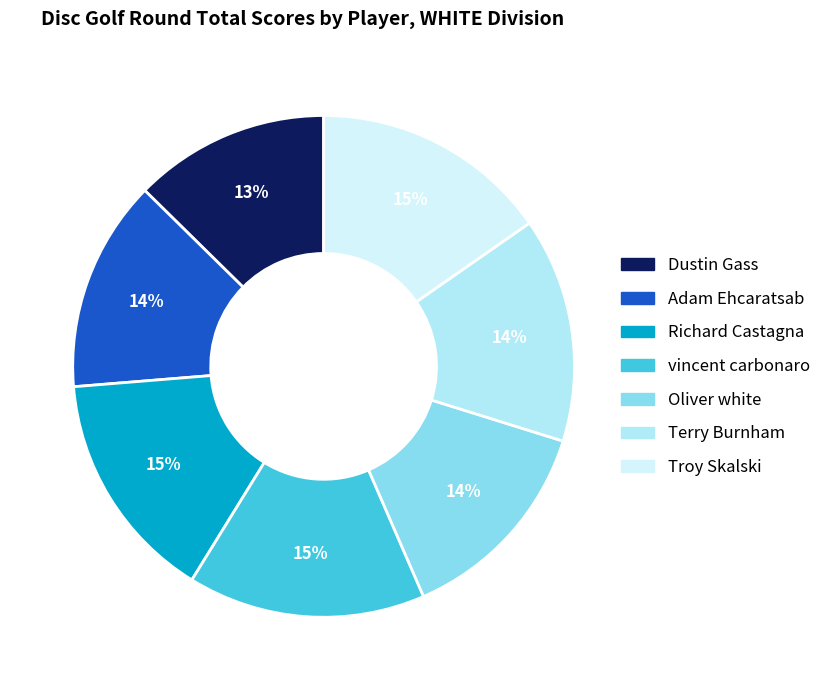

Is it true that Richard Castagna is 9% of the pie?

False